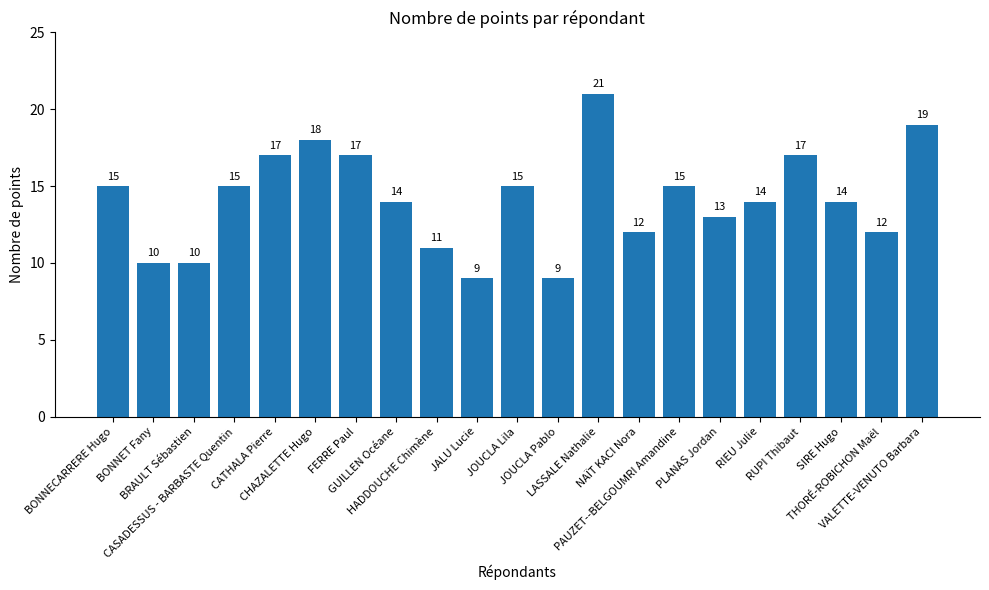

What is the average value?

14